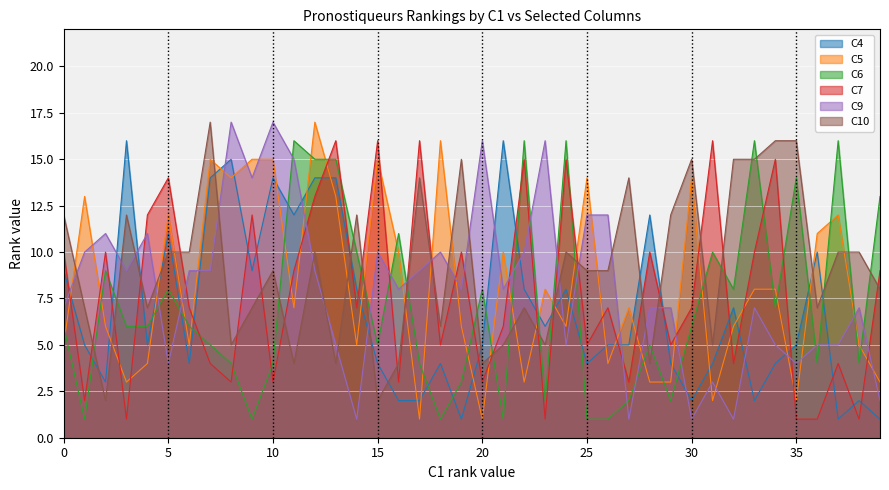

What is the total value across all series at 36?

38